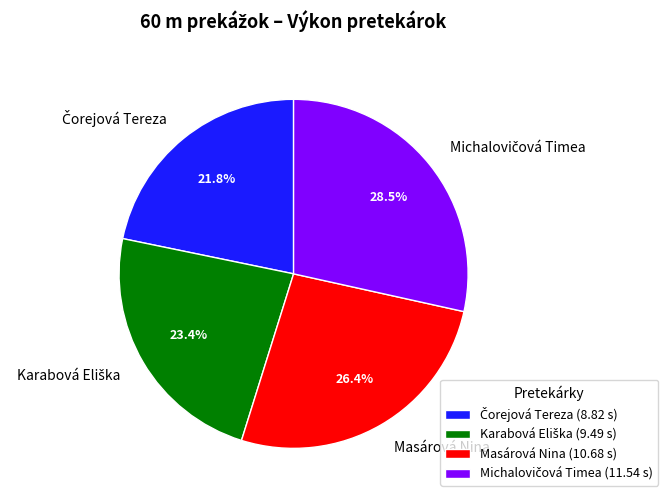

Is there a majority slice in this chart?

No